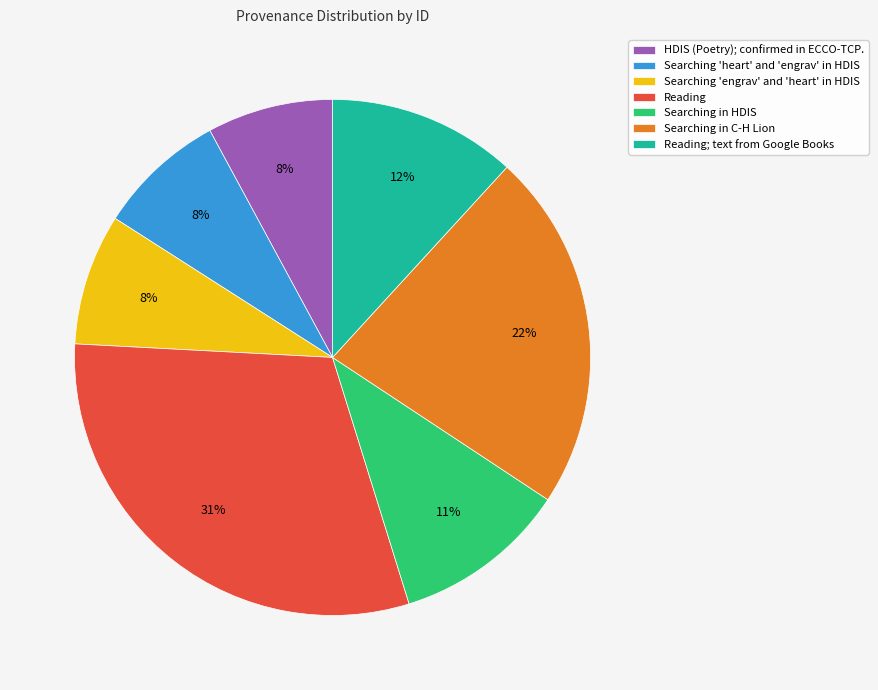

True or false: Searching in HDIS accounts for 21% of the total.

False